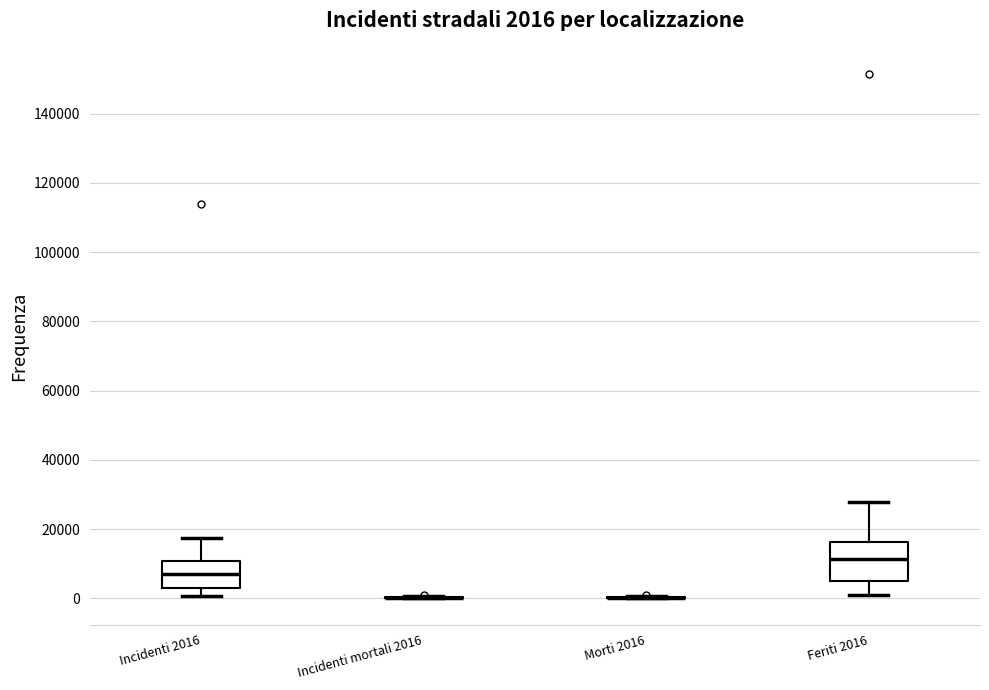

Comparing the boxes themselves (not the whiskers), which one is the tallest?

Feriti 2016